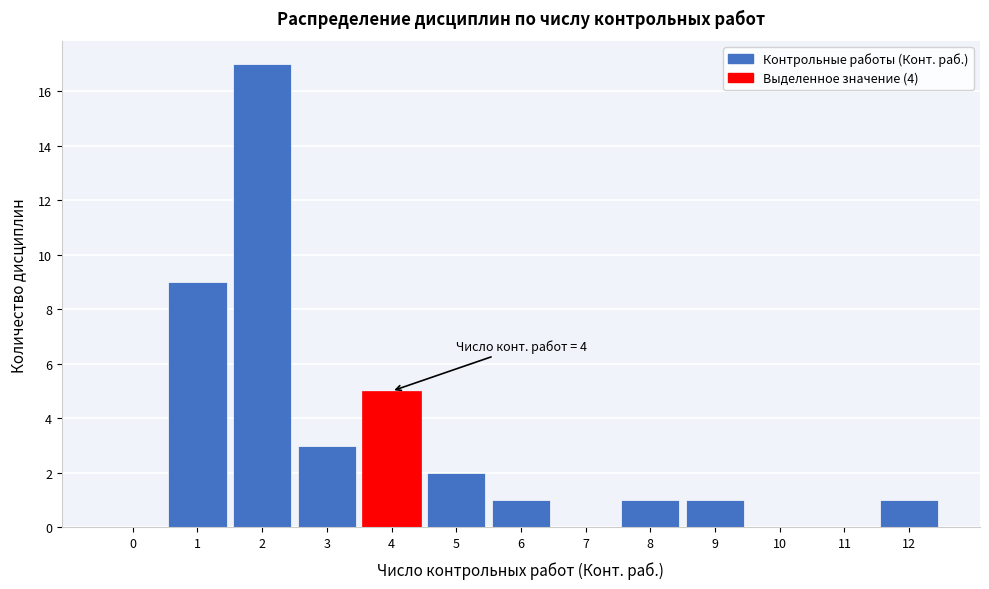

Reading left to right, list all the values displayed in this chart.

0=0	1=9	2=17	3=3	4=5	5=2	6=1	7=0	8=1	9=1	10=0	11=0	12=1